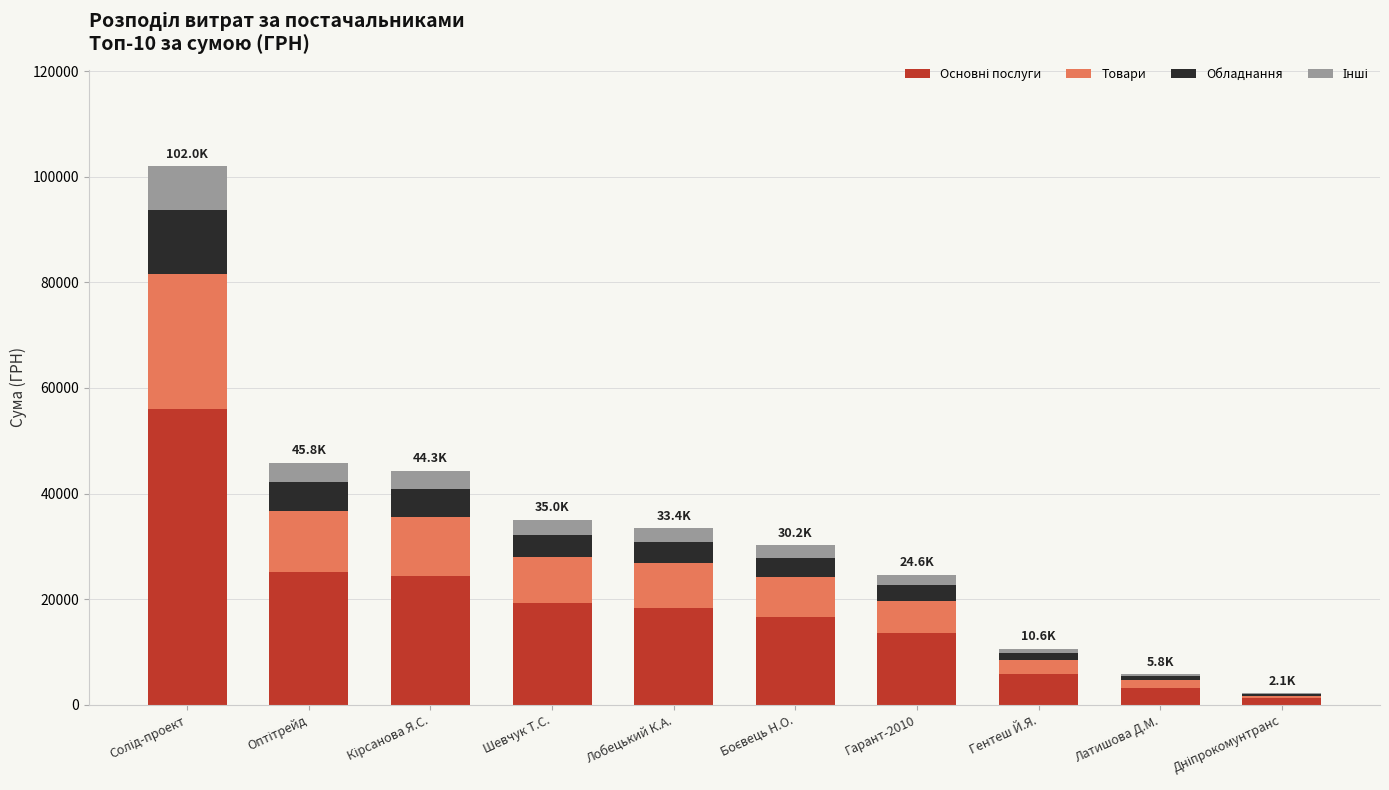

Is it true that Основні послуги equals 16621.0 at Боєвець Н.О.?

True